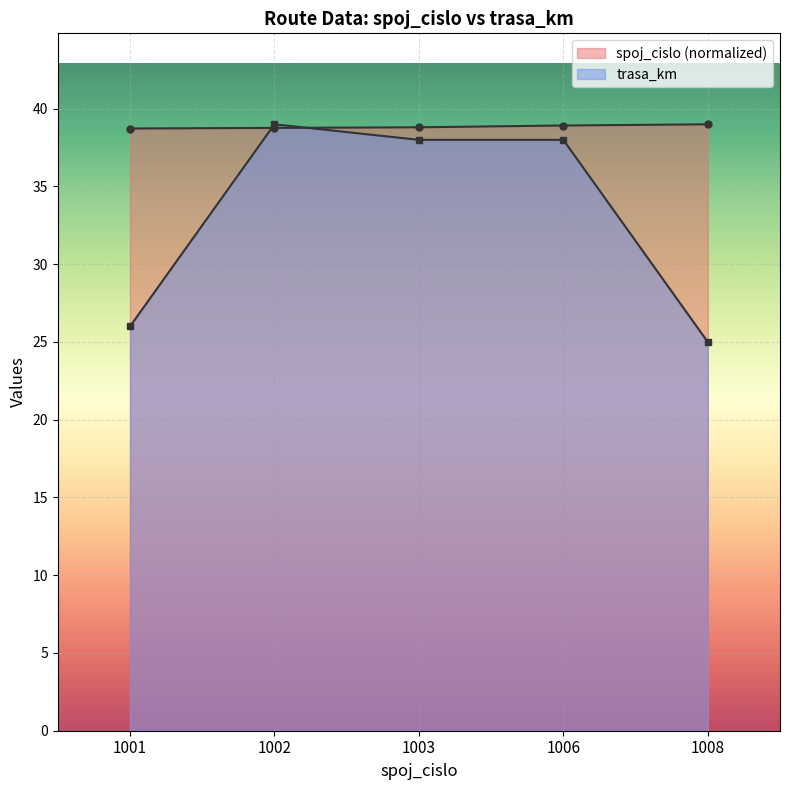

What is the highest value of the trasa_km series?

39.0